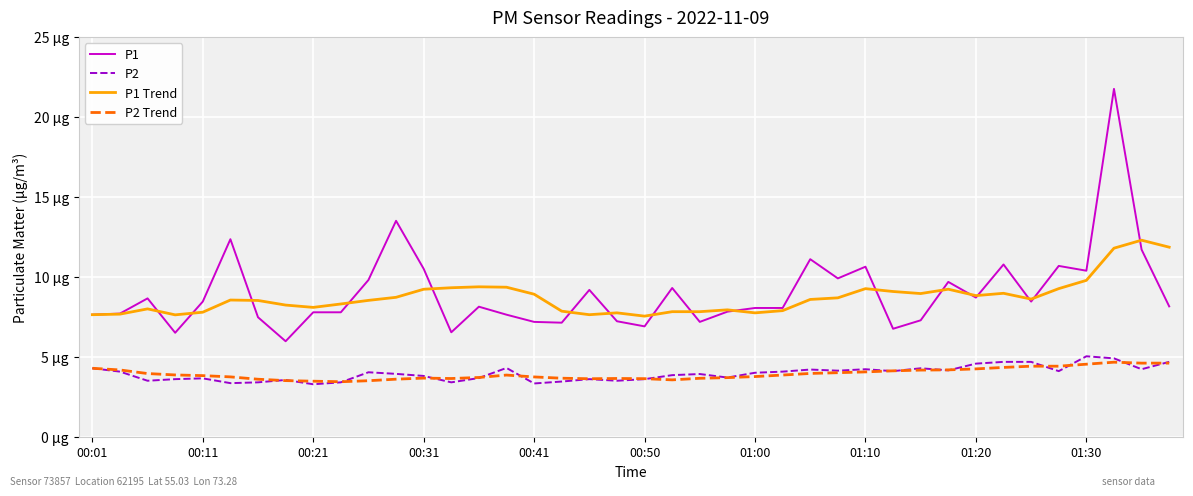

At which category is the sum across all series the highest?

37